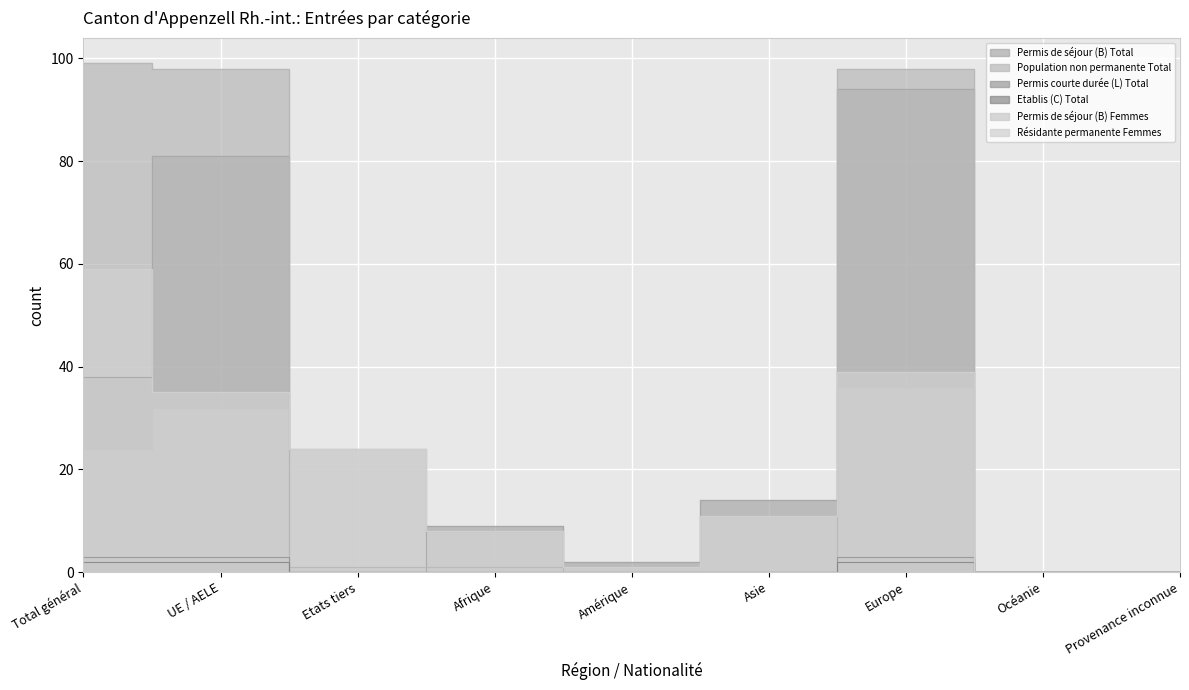

Reading right to left, extract all data points from this chart.

Permis de séjour (B) Total: 0	0	94	14	2	9	0	81	38
Population non permanente Total: 0	0	98	0	0	1	1	98	99
Permis courte durée (L) Total: 0	0	3	0	0	0	0	3	3
Etablis (C) Total: 0	0	2	0	0	0	0	2	2
Permis de séjour (B) Femmes: 0	0	36	11	1	8	24	32	24
Résidante permanente Femmes: 0	0	39	11	1	8	24	35	59